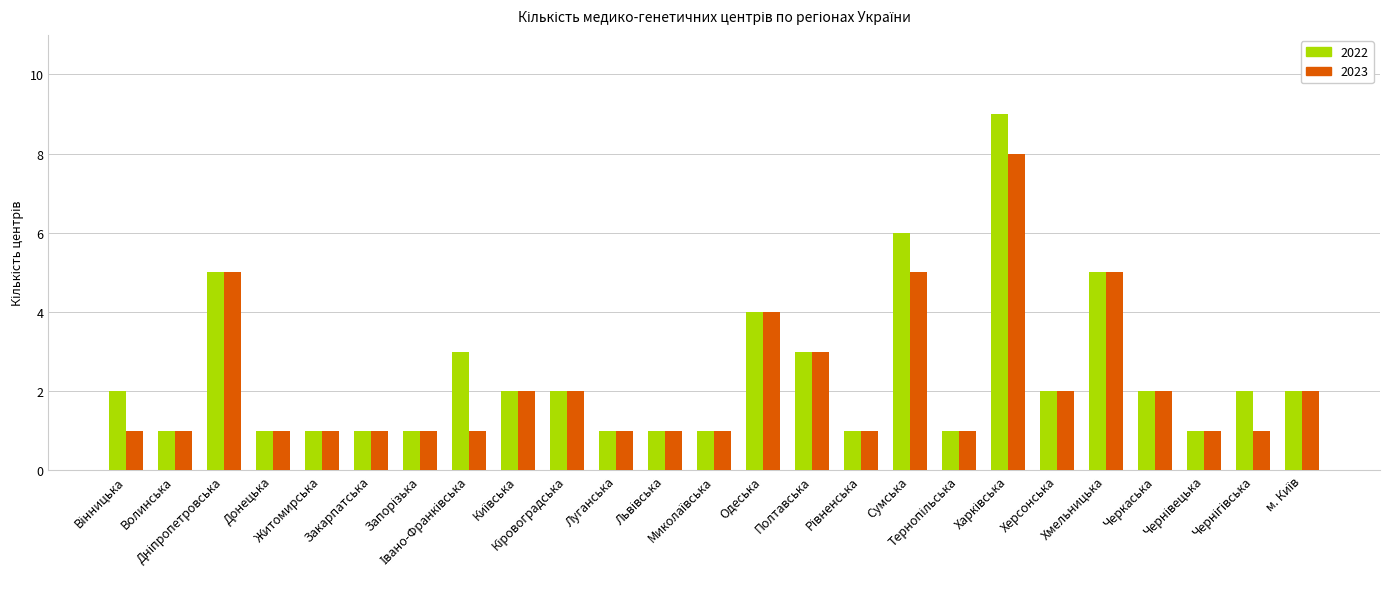

What is the value of the 2022 bar at the 1st from the left?

2